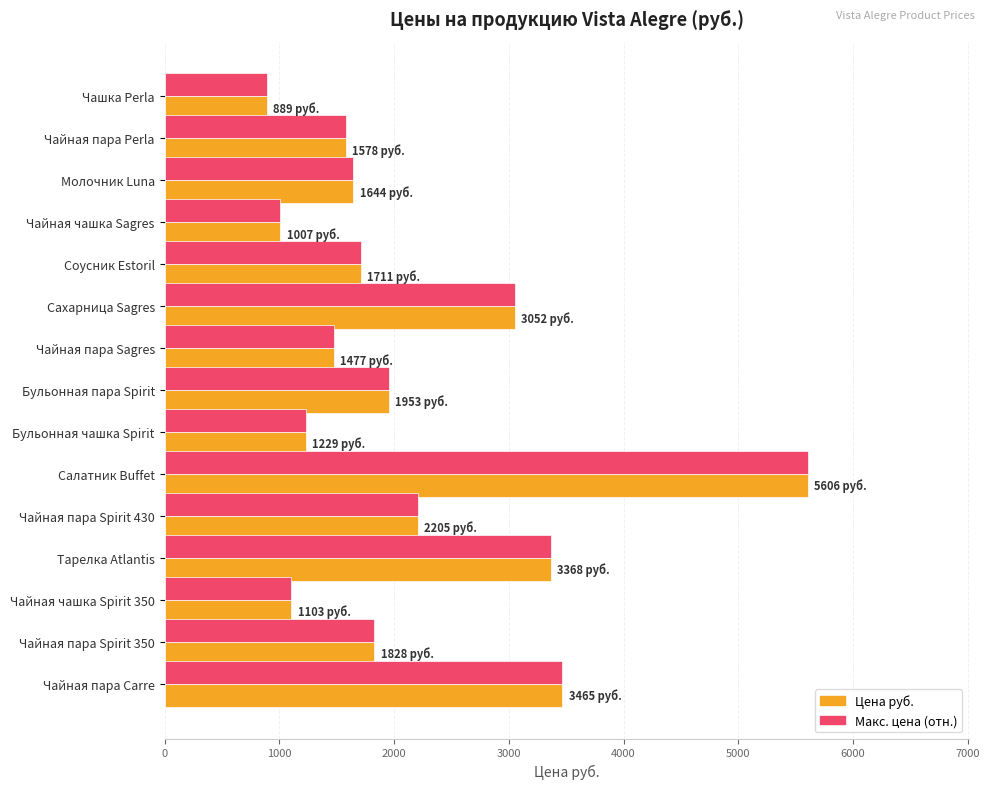

How many categories are shown in the chart?

15